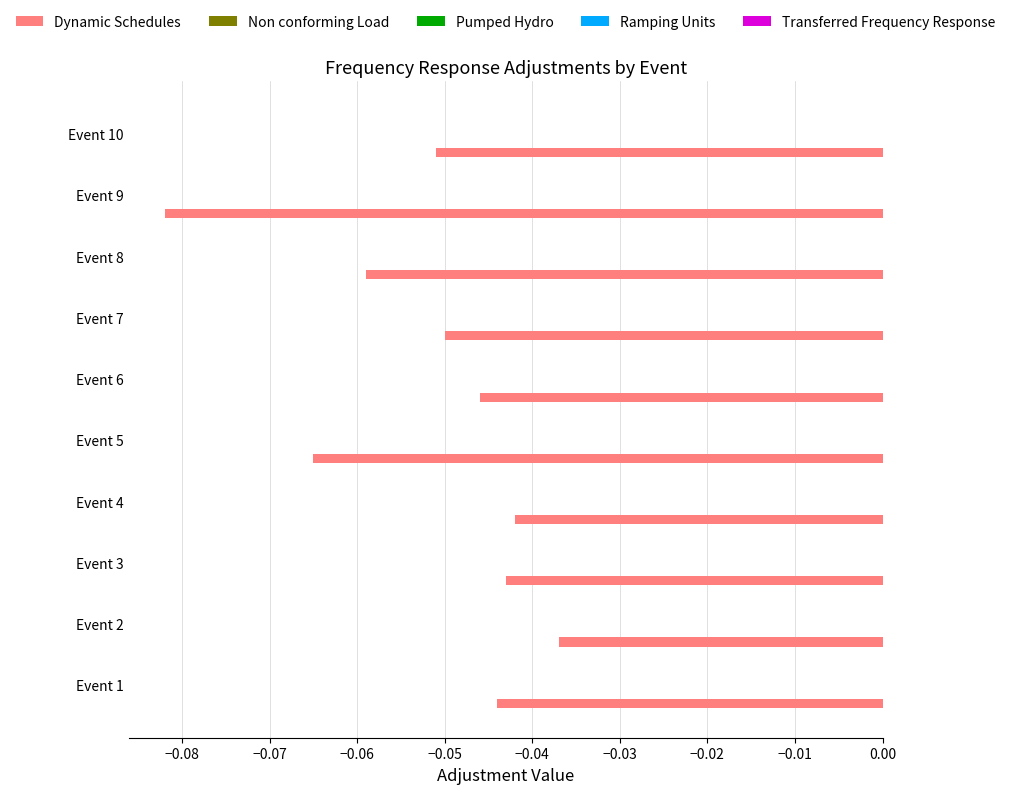

What is the sum of all values?

-0.5